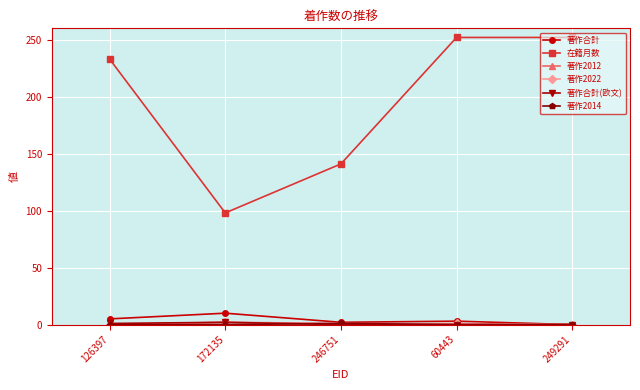

The 著作合計 series shows 3 at 60443. True or false?

True